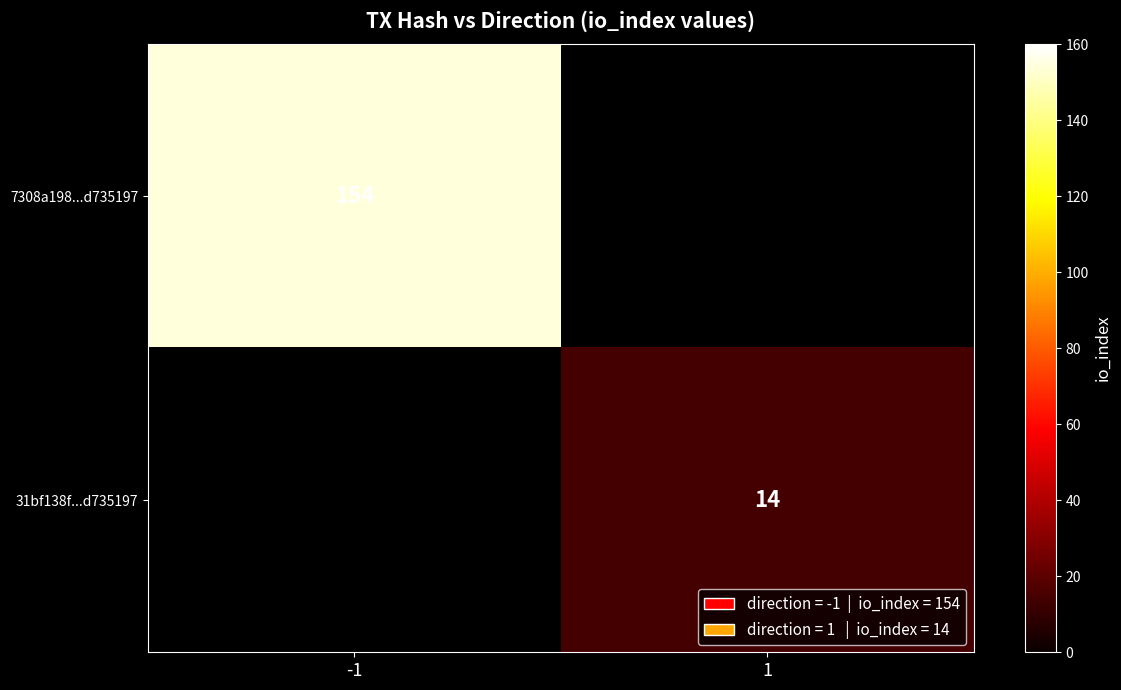

True or false: 31bf138f...d735197 has a value of 23.9 at 1.

False